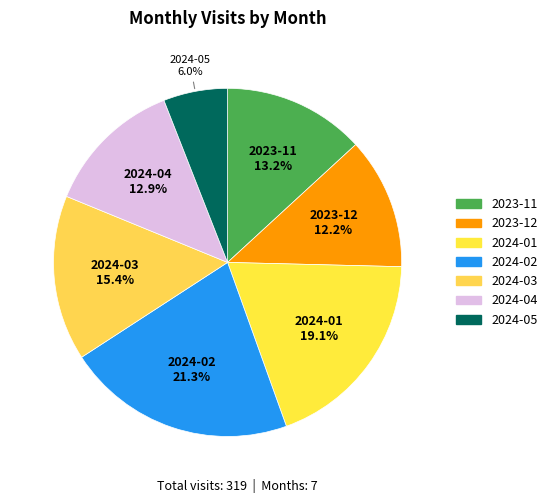

Which has a higher value, 2024-03 or 2024-01?

2024-01